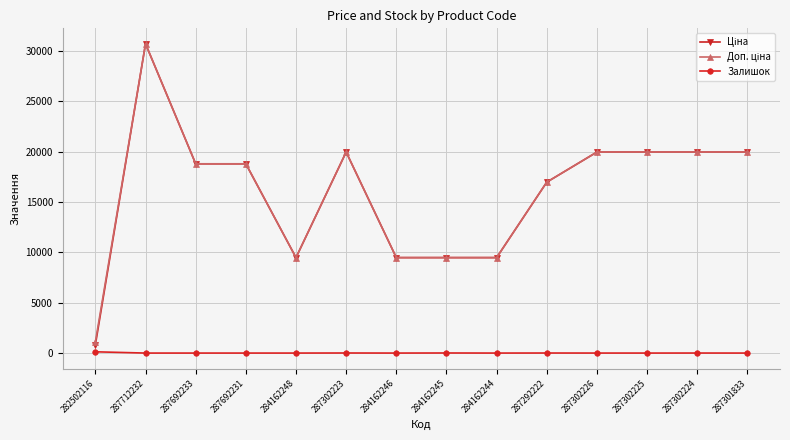

What is the value of the Залишок point at the 13th from the left?

3.0